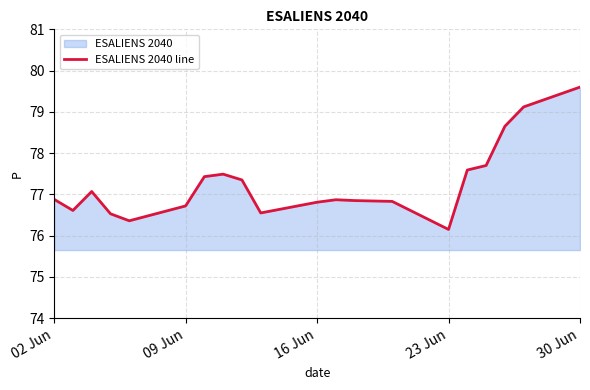

At which category does the chart reach its minimum across all series?

23 Jun